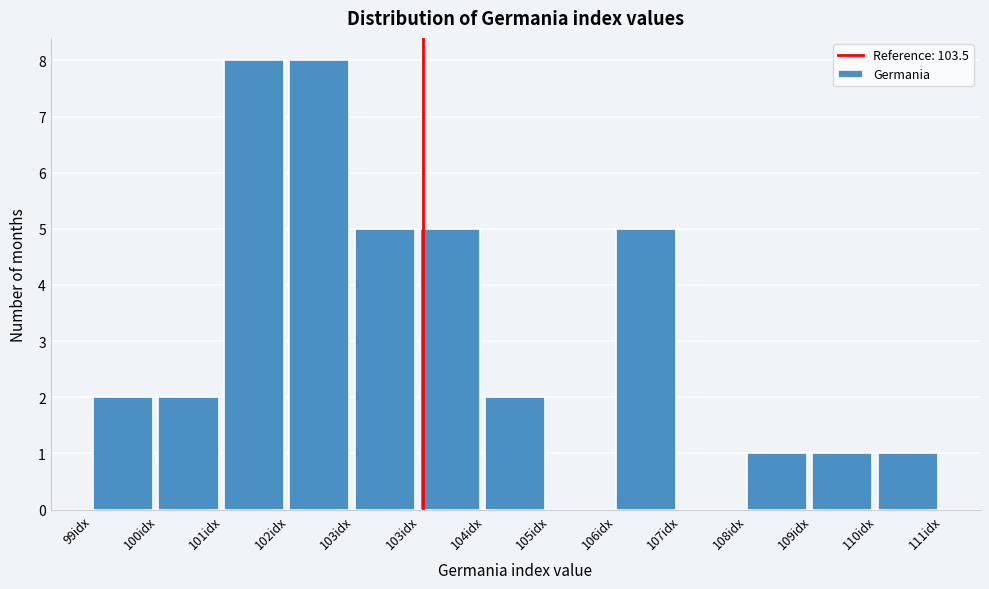

Are the bars horizontal?

No